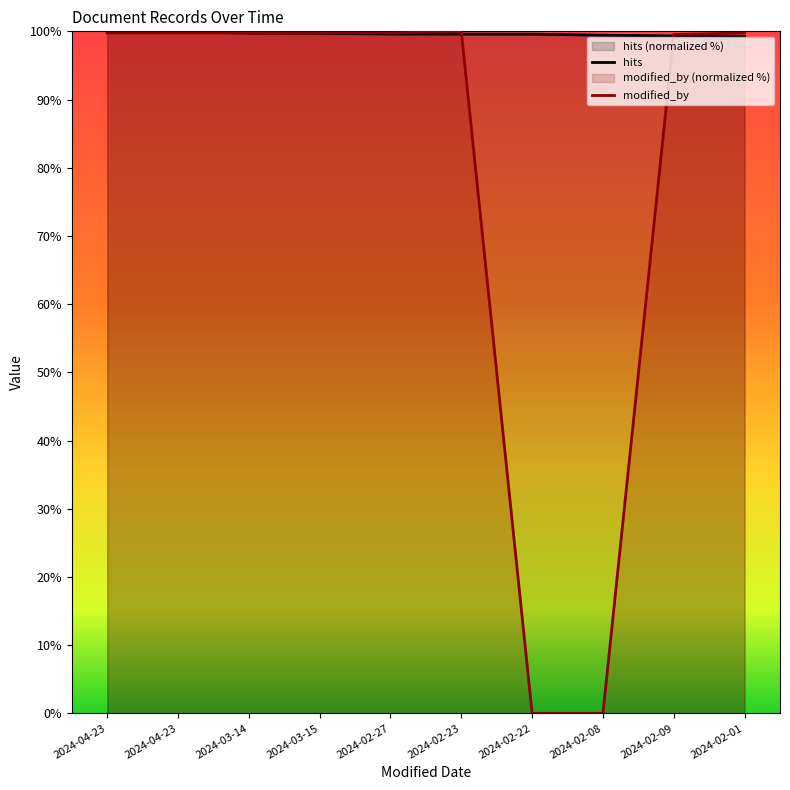

At which label does modified_by first exceed 99?

2024-04-23